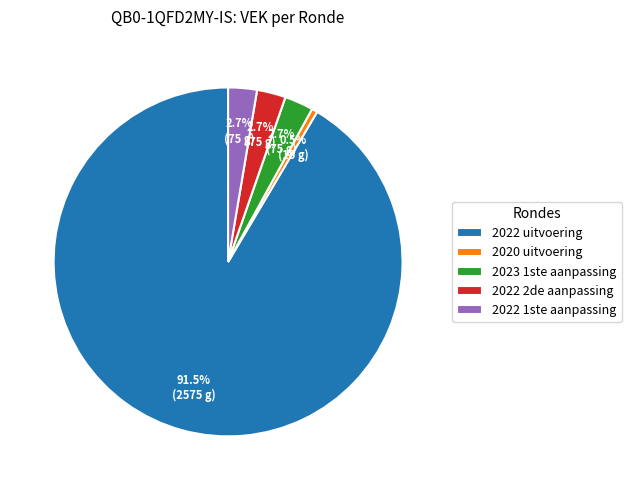

To the nearest percent, what is the difference between the 2023 1ste aanpassing and 2022 uitvoering slice percentages?

89%